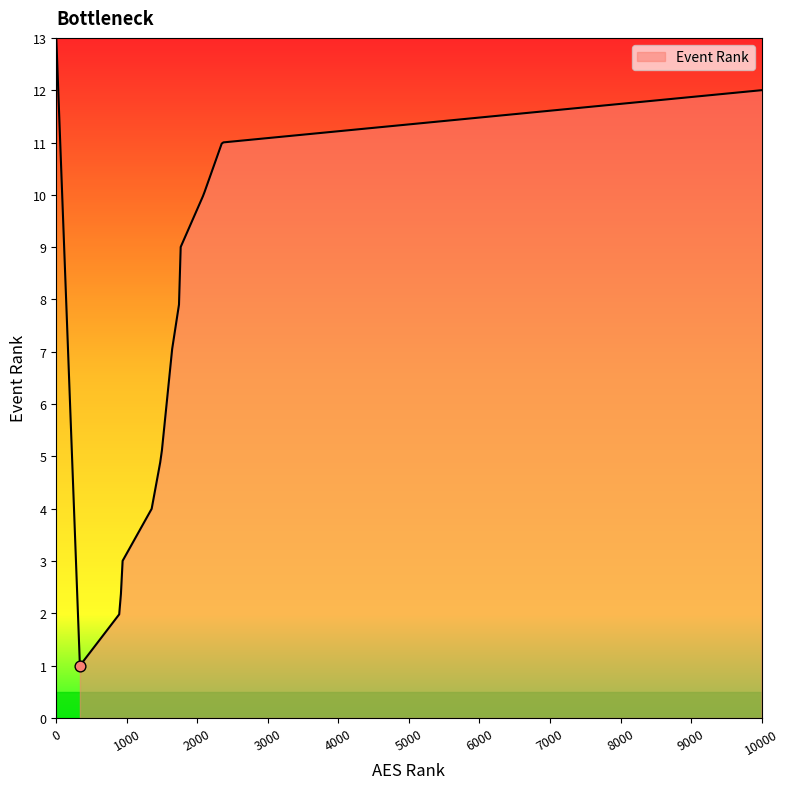

What is the greatest value displayed?

12.0